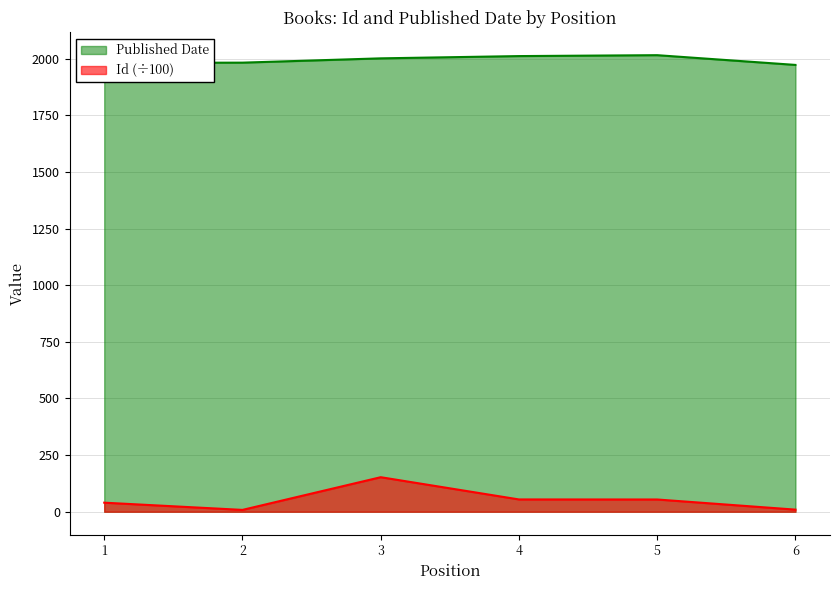

List the labels in order of Published Date value, largest first.

5, 4, 3, 2, 1, 6